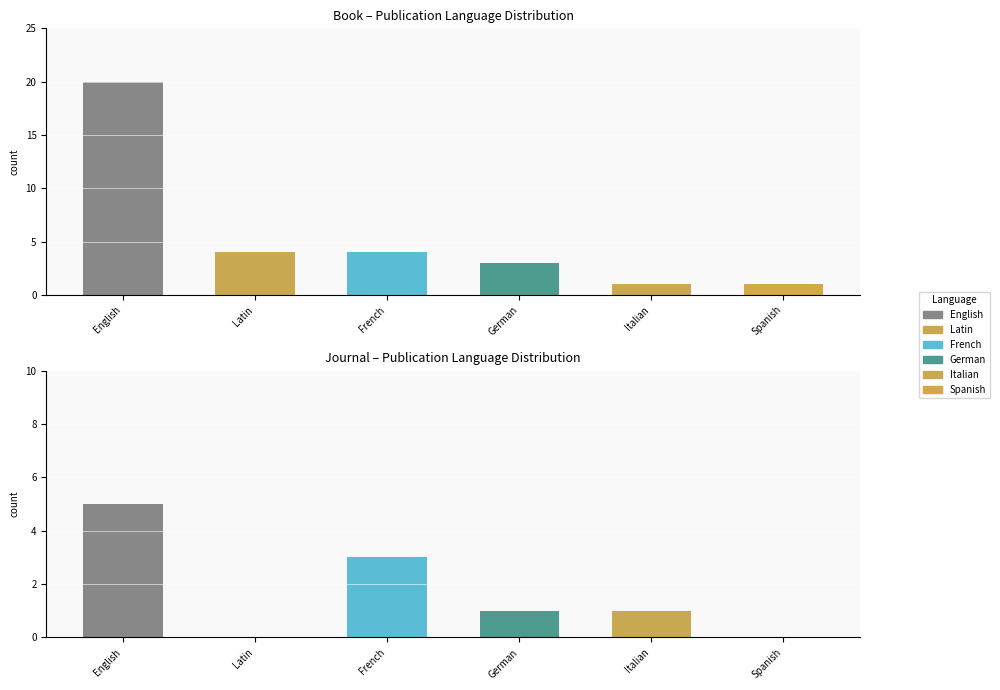

What is the approximate value of Book at German, to the nearest 5?

5